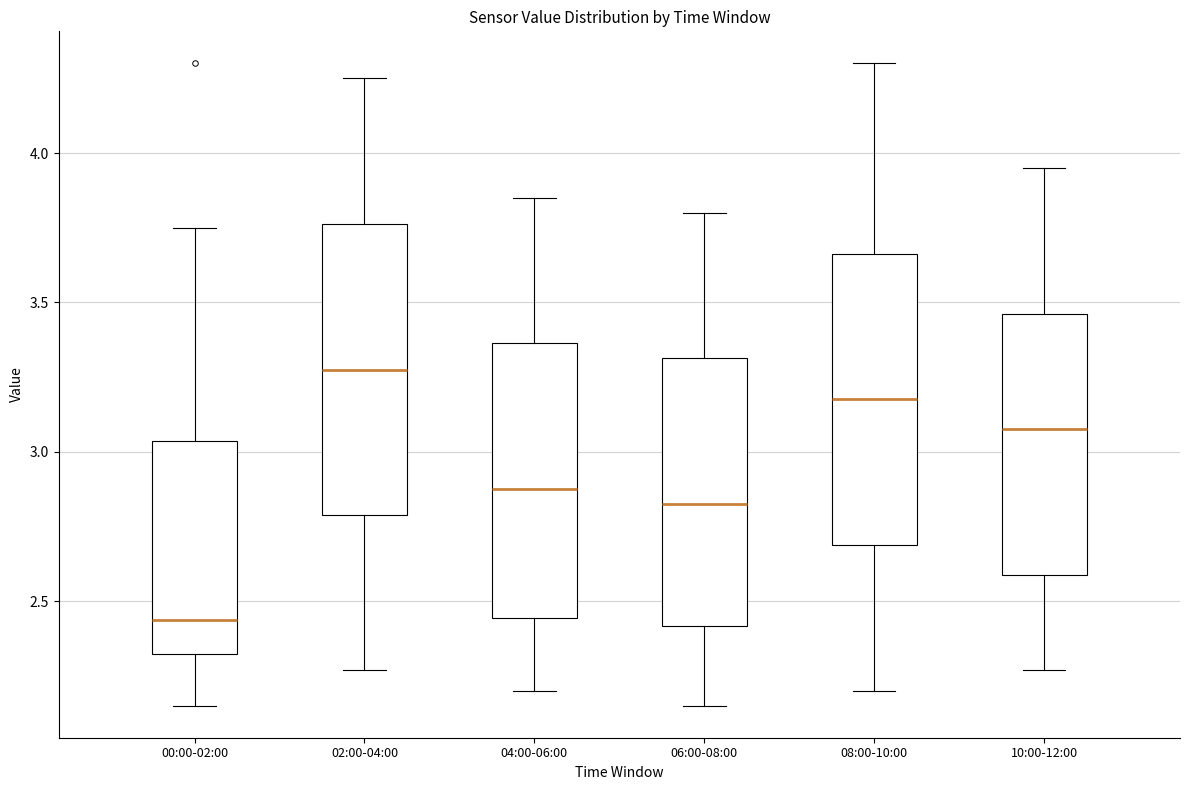

Reading left to right, read every box against the y-axis: the position of its median line, the range the box covers, and the ends of its whiskers. The values are not printed on the chart, so give them approximately, as read against the axis.

00:00-02:00: median 2.45, box 2.30 to 3.05, whiskers 2.15 to 3.75
02:00-04:00: median 3.30, box 2.80 to 3.75, whiskers 2.25 to 4.25
04:00-06:00: median 2.90, box 2.45 to 3.35, whiskers 2.20 to 3.85
06:00-08:00: median 2.85, box 2.40 to 3.30, whiskers 2.15 to 3.80
08:00-10:00: median 3.20, box 2.70 to 3.65, whiskers 2.20 to 4.30
10:00-12:00: median 3.10, box 2.60 to 3.45, whiskers 2.25 to 3.95